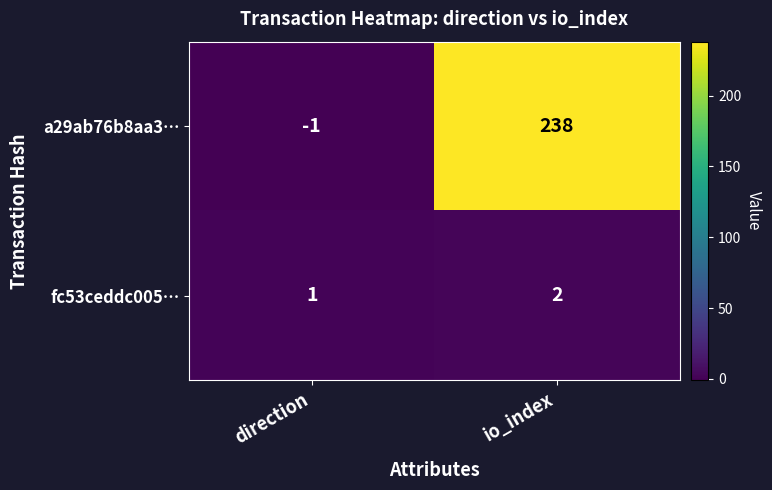

How many negative values does the a29ab76b8aa3… series have?

1